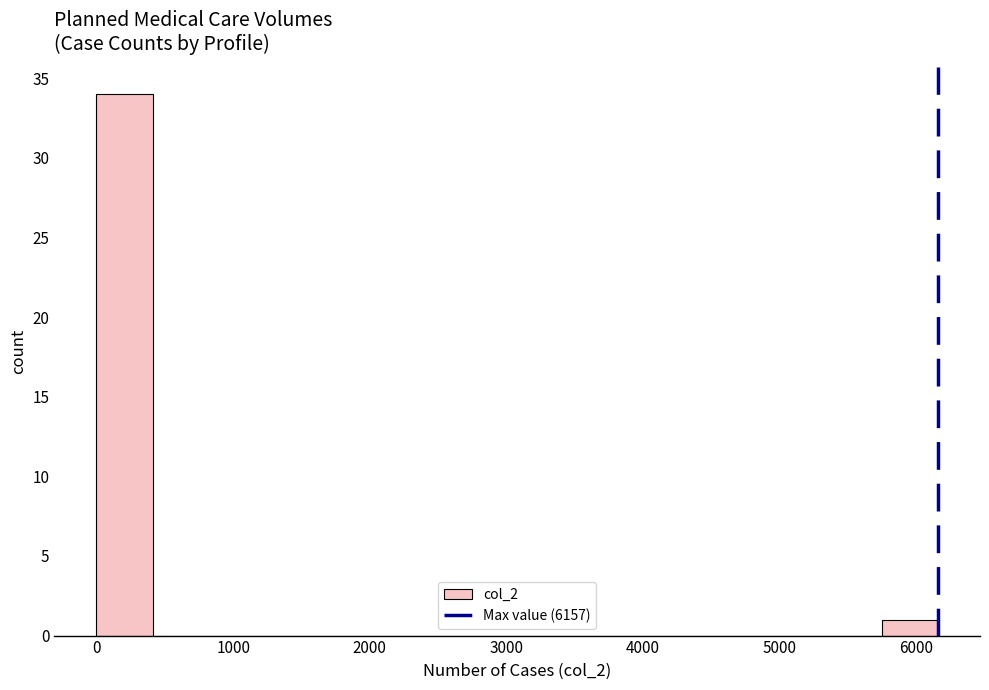

Reading left to right, transcribe this chart: for each bar, give the range it covers on the x-axis and its height. Neither the bar edges nor the heights are printed on the chart, so give them approximately, as read against the axes.

0 to 400: 34
400 to 800: 0
800 to 1200: 0
1200 to 1600: 0
1600 to 2100: 0
2100 to 2500: 0
2500 to 2900: 0
2900 to 3300: 0
3300 to 3700: 0
3700 to 4100: 0
4100 to 4500: 0
4500 to 4900: 0
4900 to 5300: 0
5300 to 5700: 0
5700 to 6200: 1